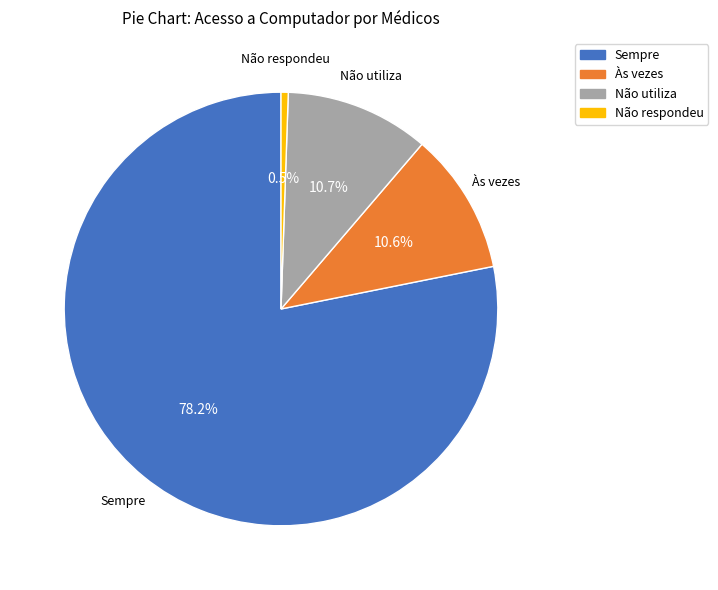

What is the ratio of the value at Às vezes to the value at Não respondeu?

19.7